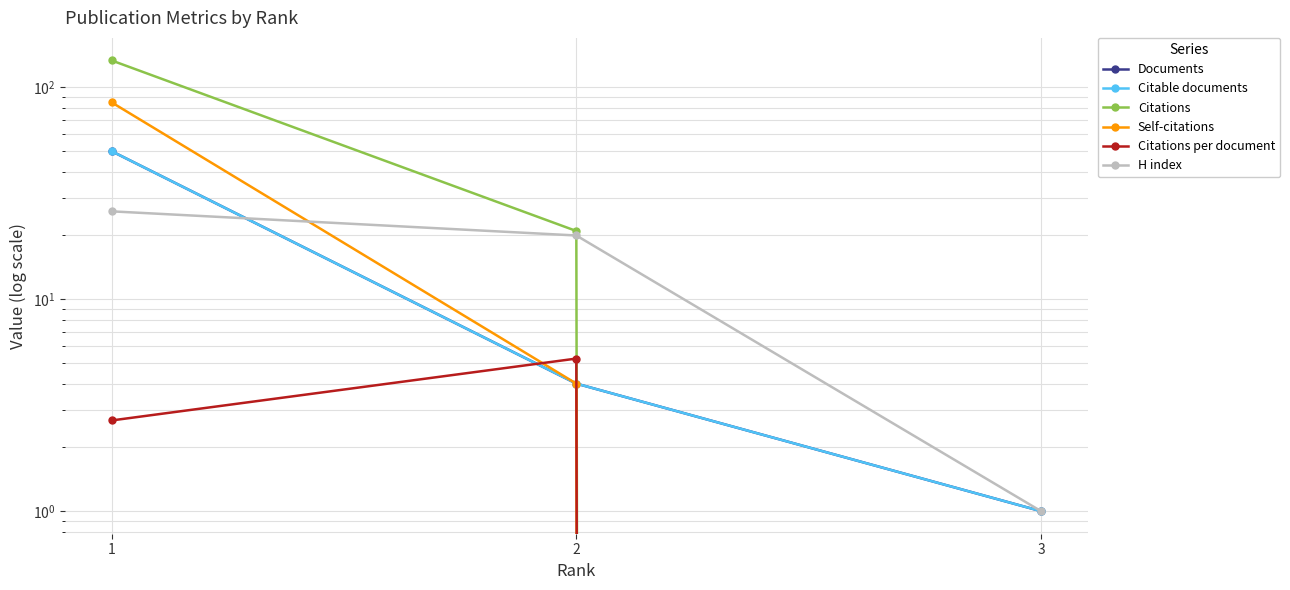

Which series has the largest range (max minus min)?

Citations